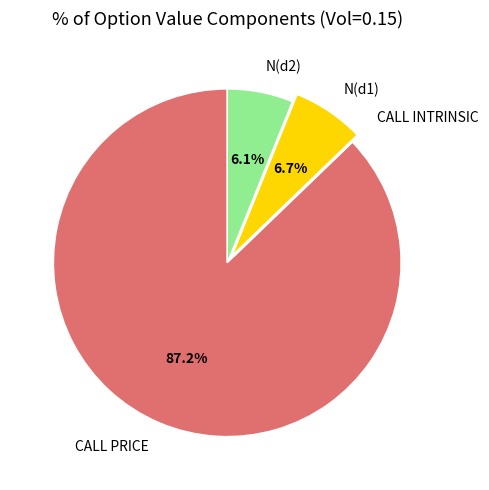

What percentage is the N(d2) slice, to the nearest percent?

6%